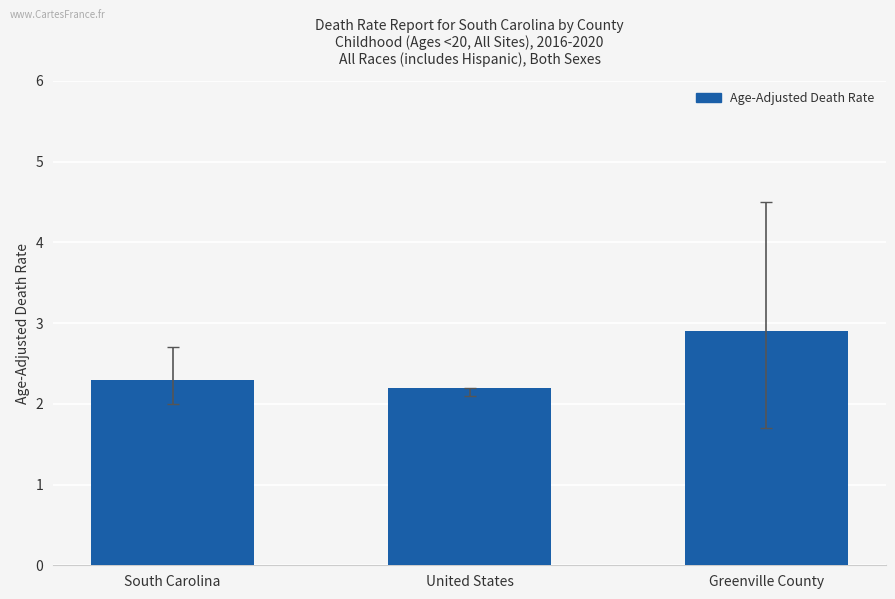

What value does the data have at Greenville County?

2.9